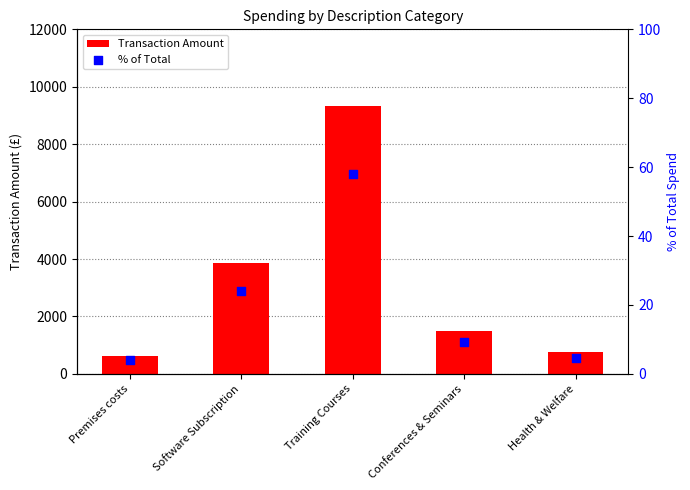

What is the total value across all series at Premises costs?

633.9